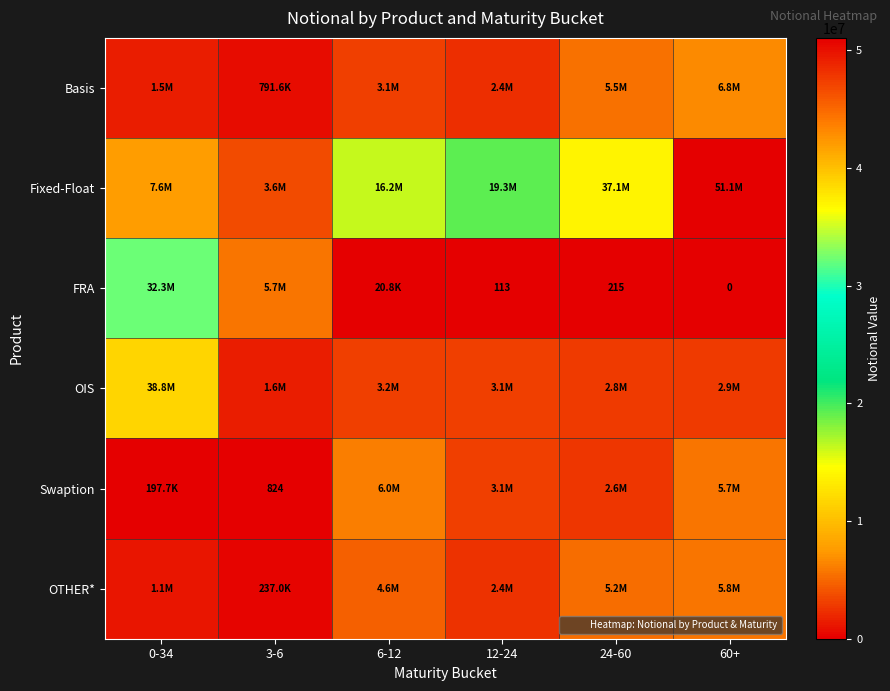

Between 3-6 and 12-24, which series saw the biggest shift?

Fixed-Float